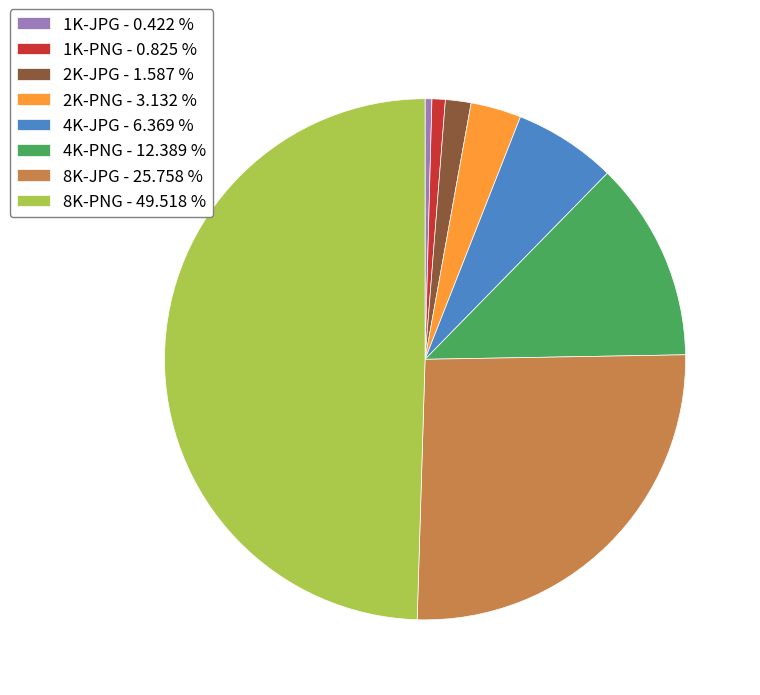

Combined, do 4K-JPG - 6.369 % and 4K-PNG - 12.389 % account for over 50%?

No